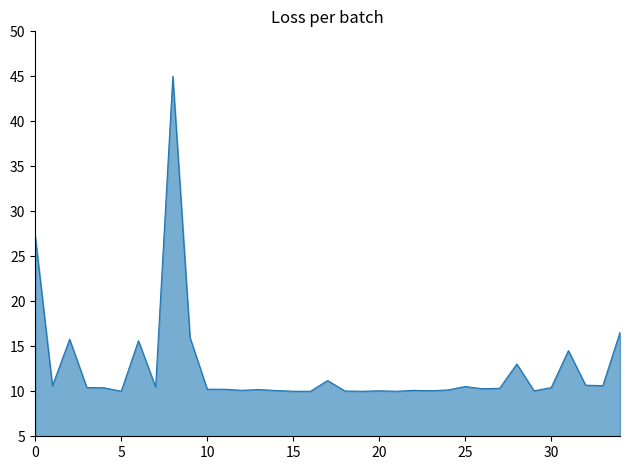

What is the greatest value displayed?

45.0